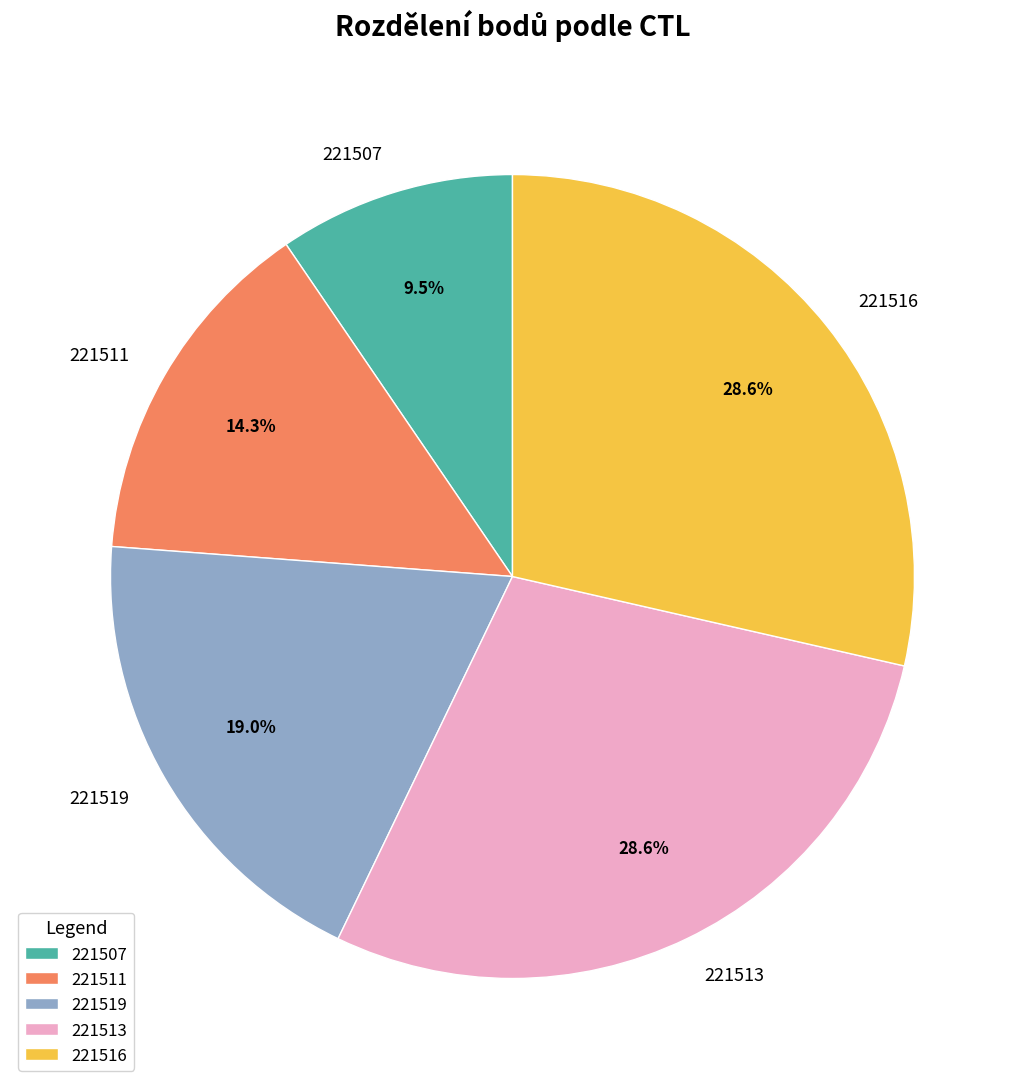

To the nearest percent, what is the difference between the 221516 and 221507 slice percentages?

19%